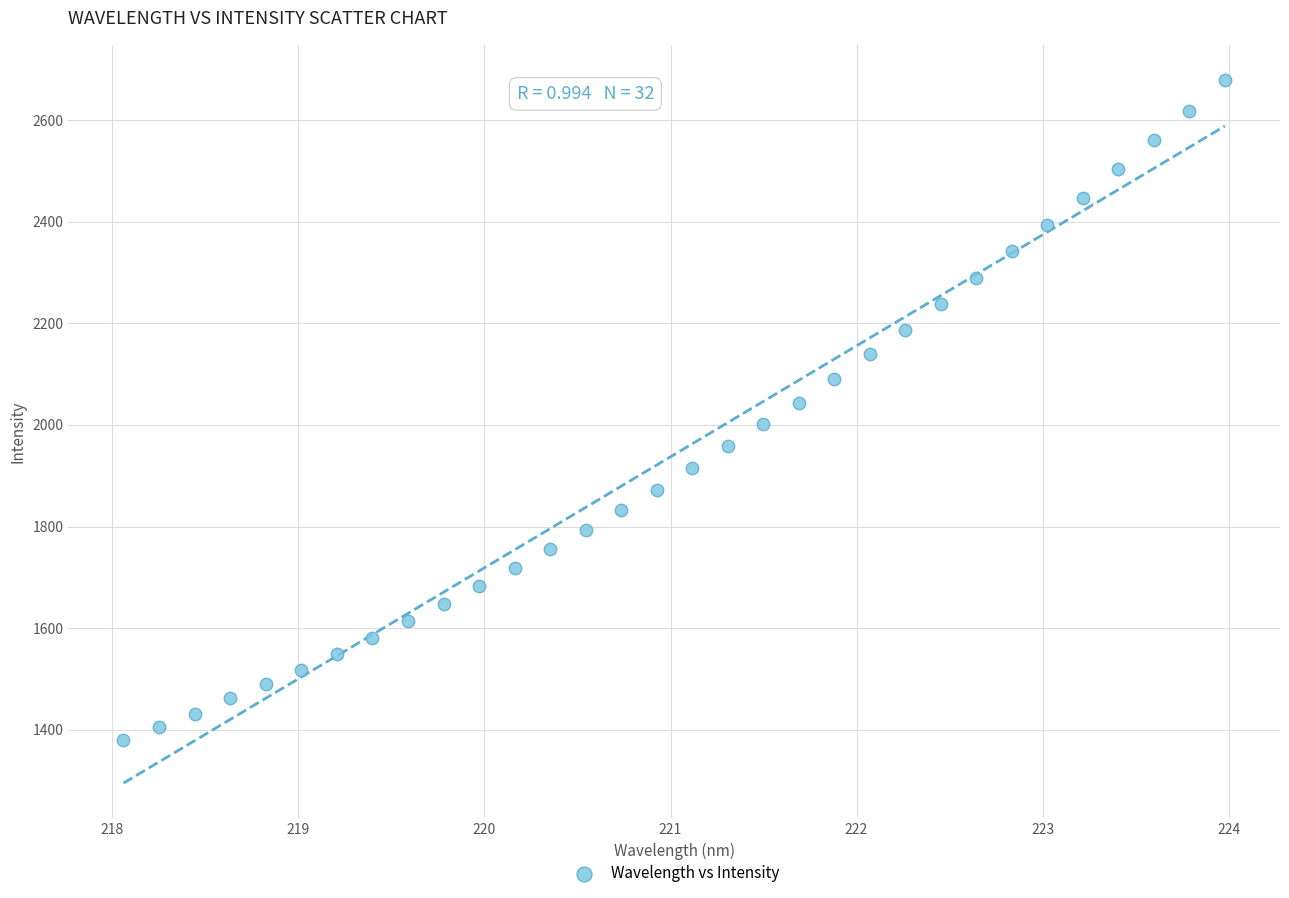

What is the range of Y values (max minus min)?

1299.0